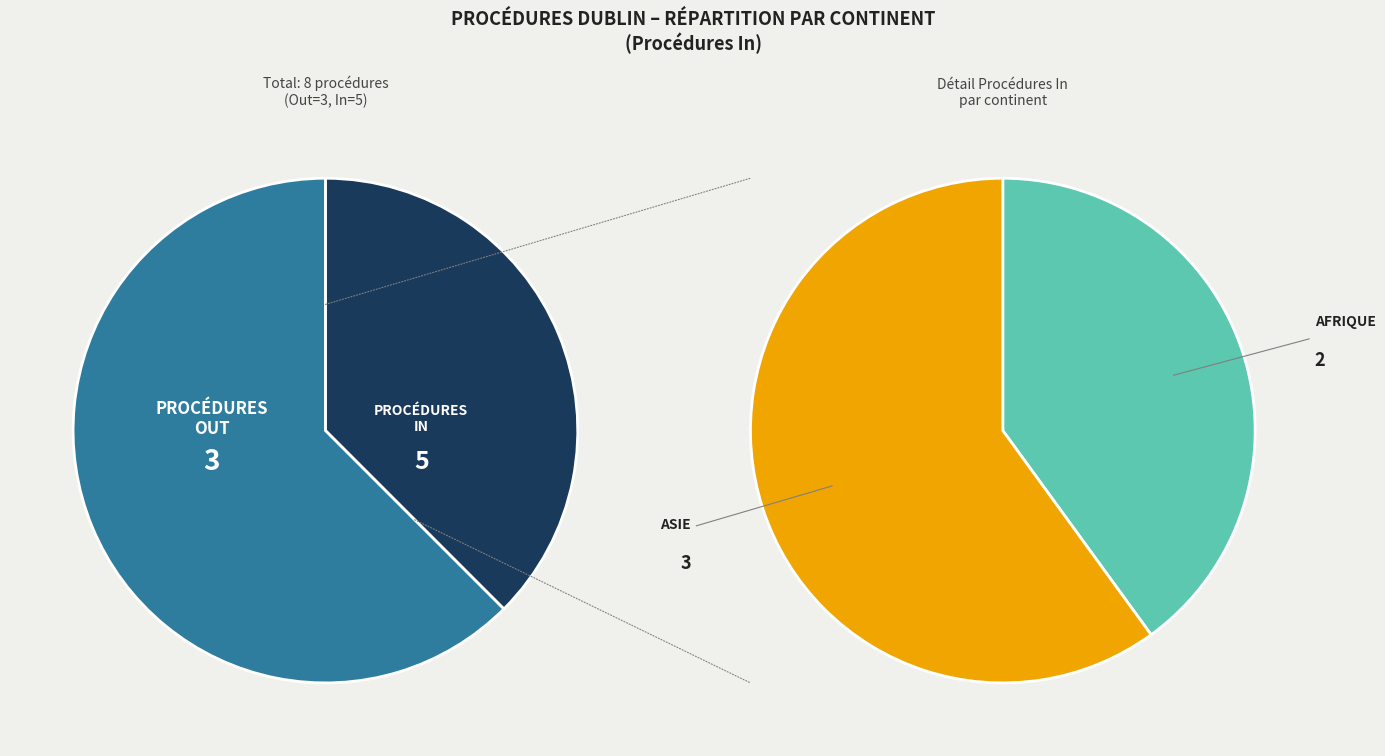

True or false: Océanie accounts for 0% of the total.

True